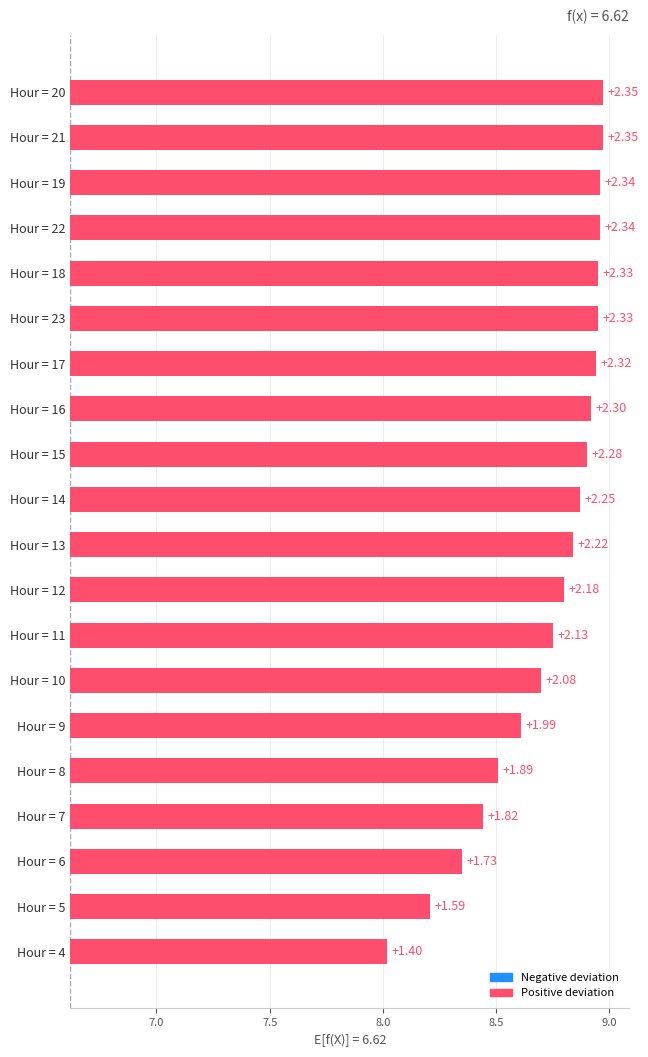

What is the greatest value displayed?

2.4